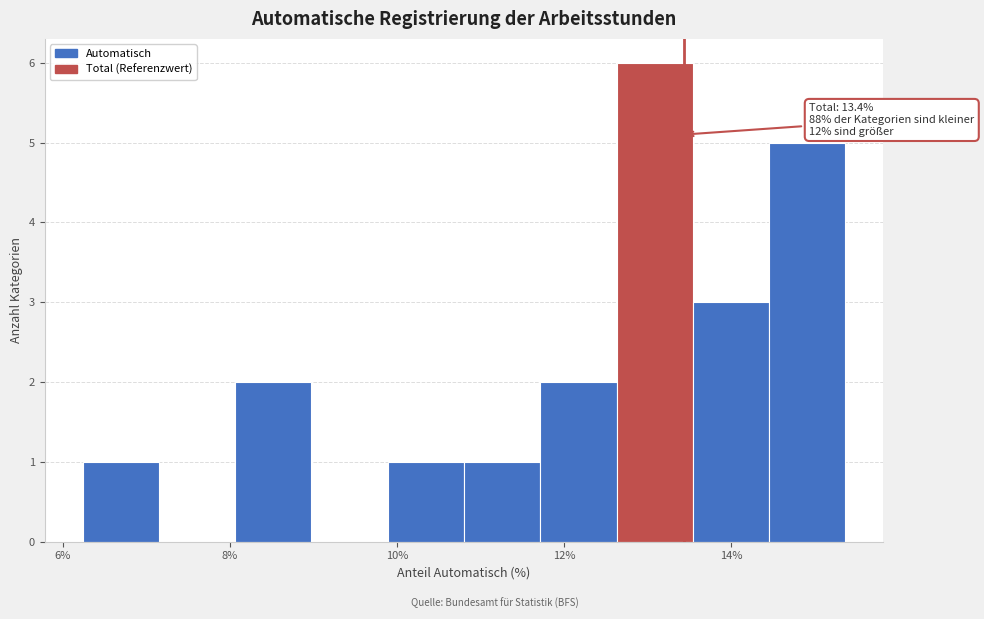

Over which range of the x-axis is the bar tallest?

12.6 to 13.6